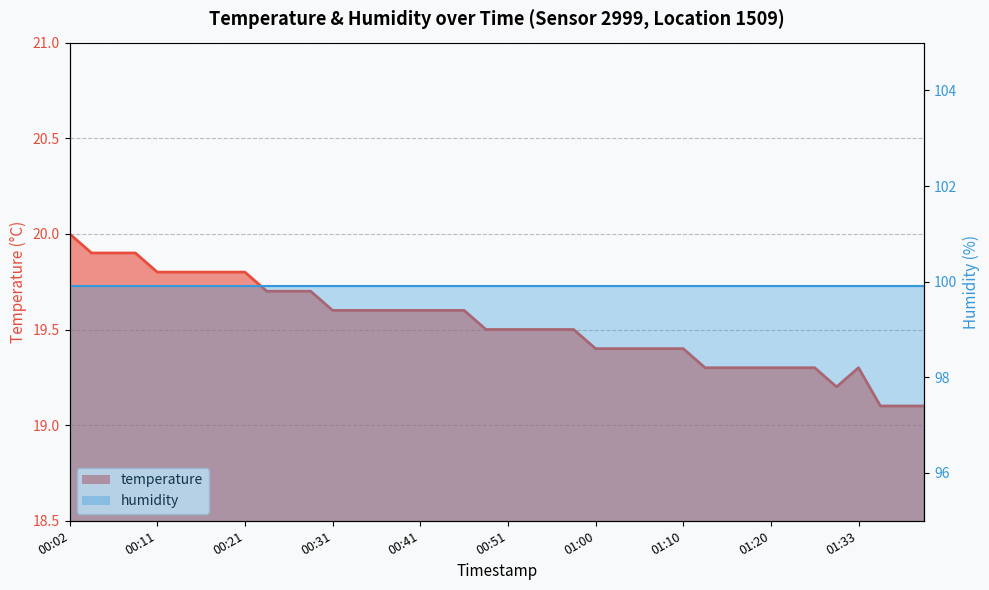

The chart shows a value of 34.7 at 01:33. True or false?

False